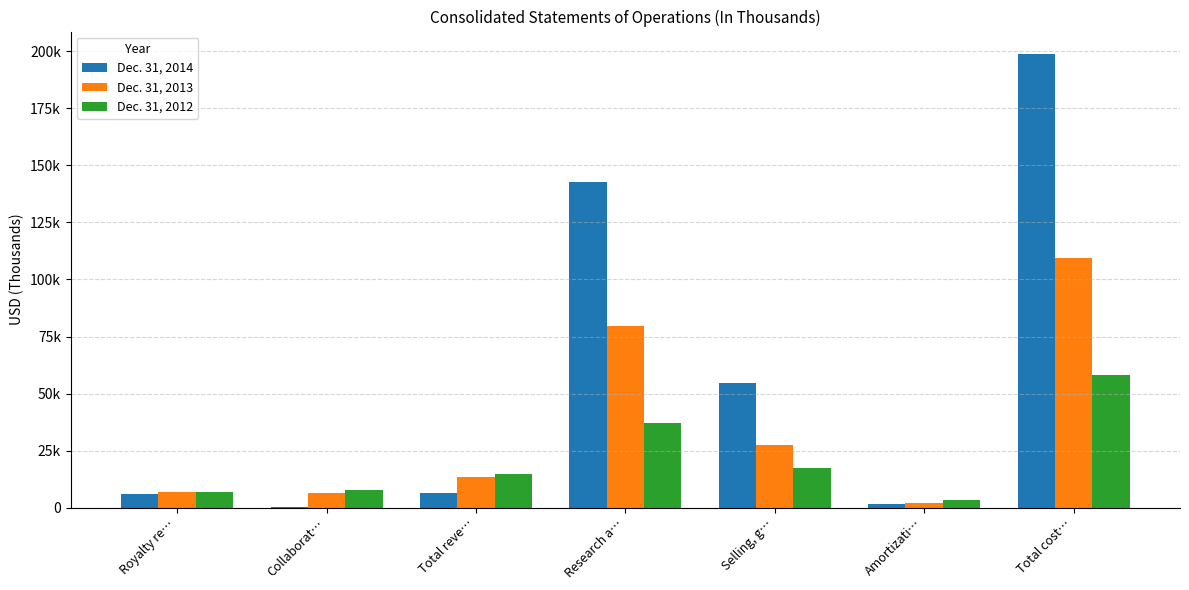

Is it true that Dec. 31, 2012 equals 9286 at Royalty re…?

False